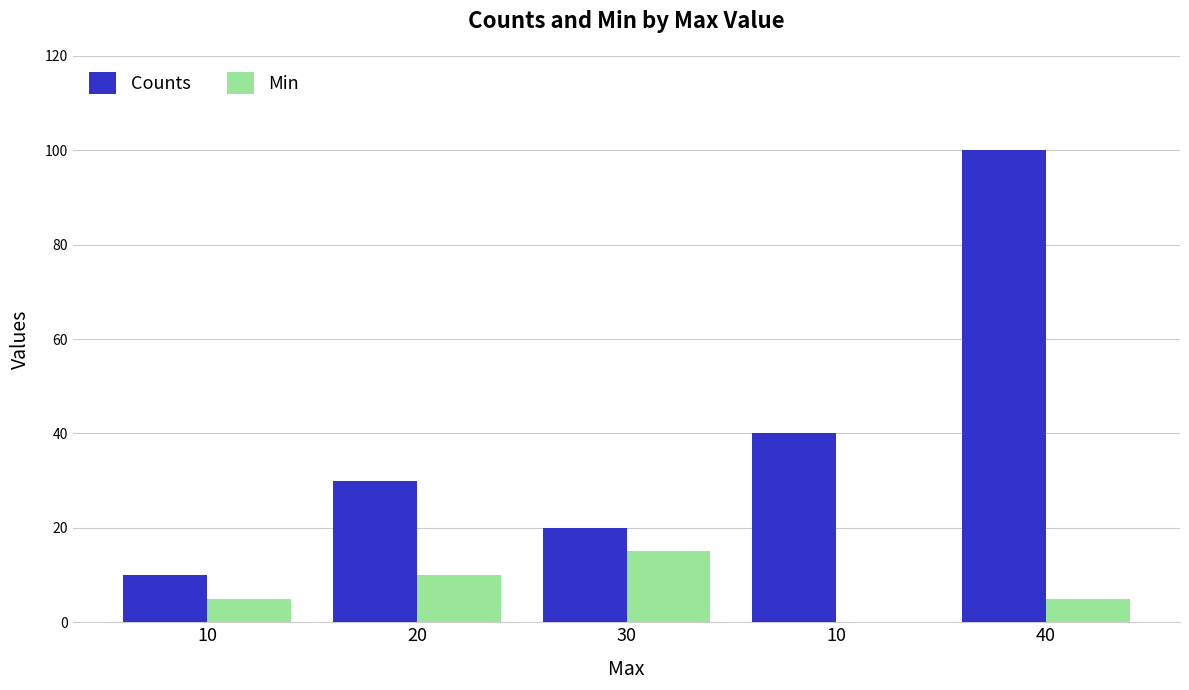

How many Counts values are between 20 and 40?

3